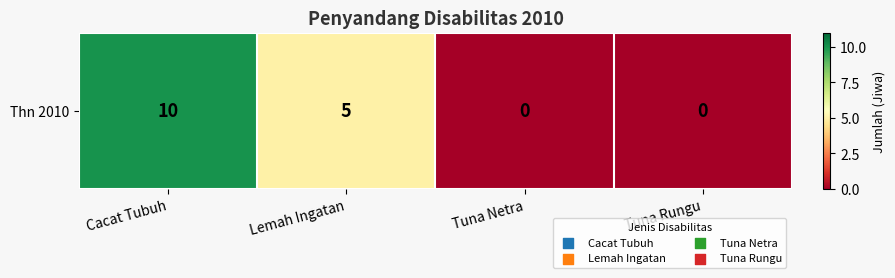

Reading left to right, transcribe all the data shown in this chart.

10	5	0	0